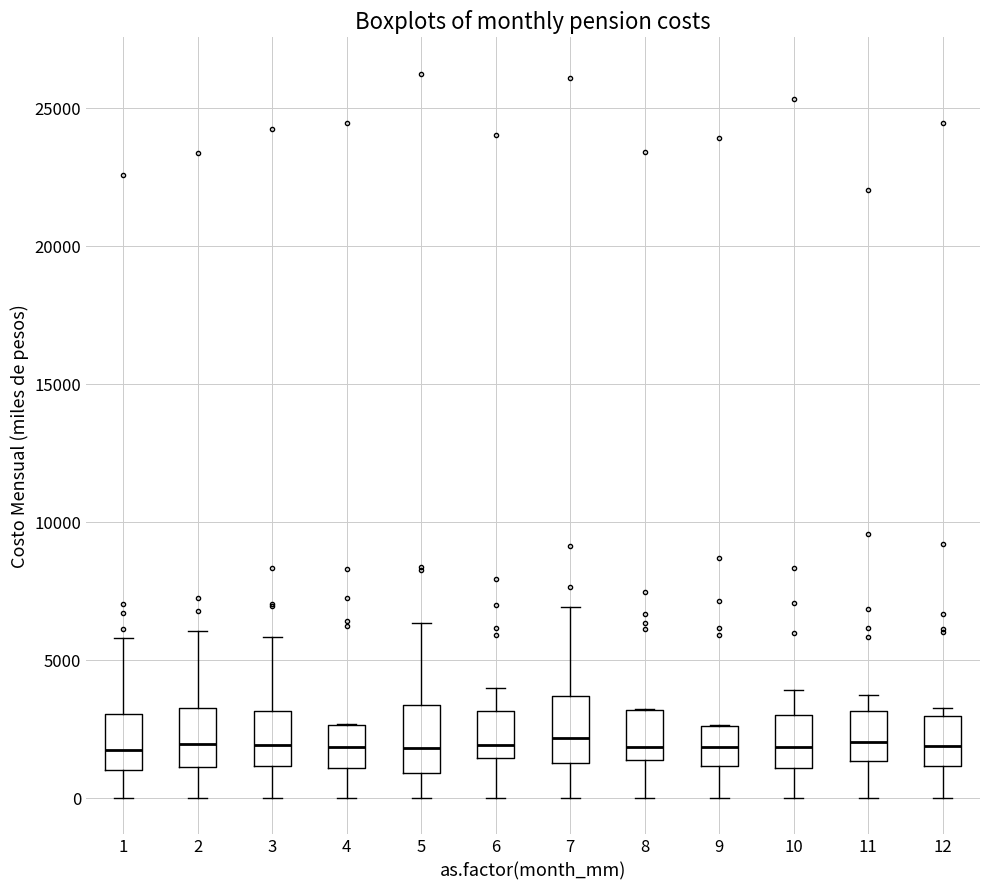

Where is the upper edge of the box at x = 8 on the y-axis? The values are not printed on the chart, so give them approximately, as read against the axis.

3000